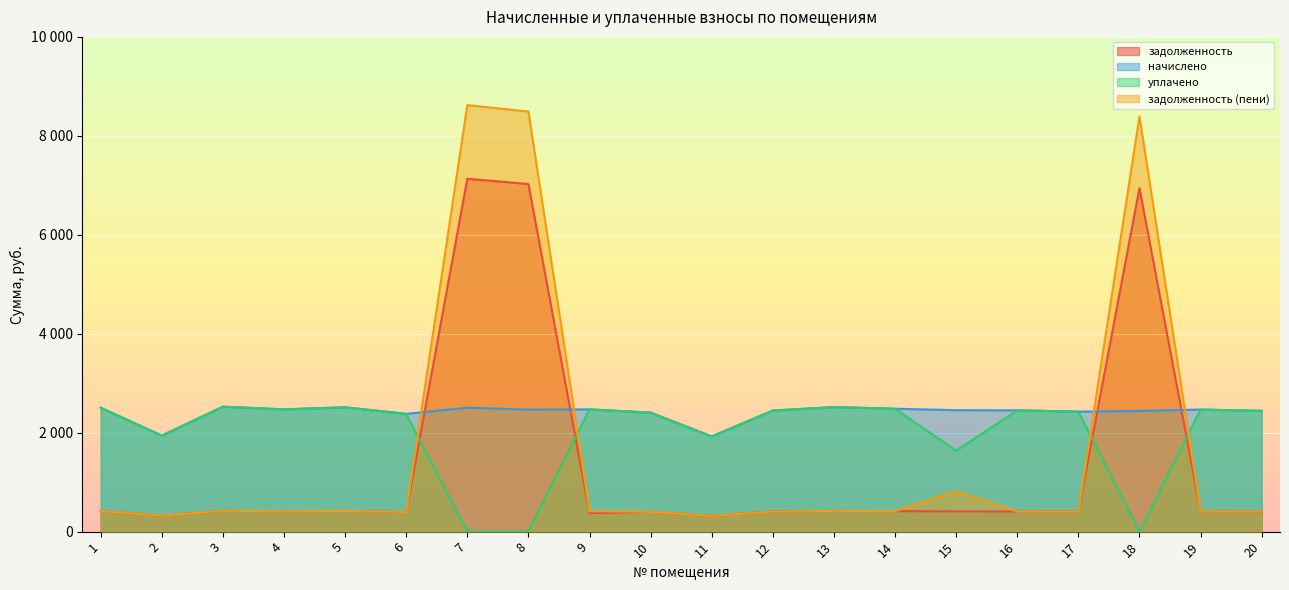

Reading left to right, what are all the values shown in this chart?

задолженность: 1=417.4	2=323.6	3=420.9	4=411.9	5=418.8	6=394.0	7=7132.0	8=7025.9	9=374.2	10=400.9	11=320.7	12=407.6	13=419.5	14=414.0	15=409.2	16=408.5	17=404.3	18=6943.4	19=411.2	20=407.1
начислено: 1=2504.7	2=1941.7	3=2525.4	4=2471.6	5=2513.0	6=2380.5	7=2504.7	8=2467.4	9=2471.6	10=2405.3	11=1925.1	12=2446.7	13=2517.1	14=2484.0	15=2455.0	16=2450.9	17=2426.0	18=2438.5	19=2467.4	20=2442.6
уплачено: 1=2504.8	2=1941.7	3=2525.4	4=2471.8	5=2513.0	6=2380.8	7=0.0	8=0.0	9=2471.5	10=2405.3	11=1925.0	12=2449.1	13=2517.1	14=2484.0	15=1636.7	16=2450.9	17=2426.0	18=0.0	19=2467.4	20=2439.7
задолженность (пени): 1=417.4	2=323.6	3=420.9	4=411.7	5=418.8	6=396.5	7=8620.3	8=8492.0	9=412.6	10=401.2	11=320.9	12=405.4	13=419.5	14=414.0	15=819.2	16=408.5	17=404.3	18=8392.3	19=411.2	20=407.1